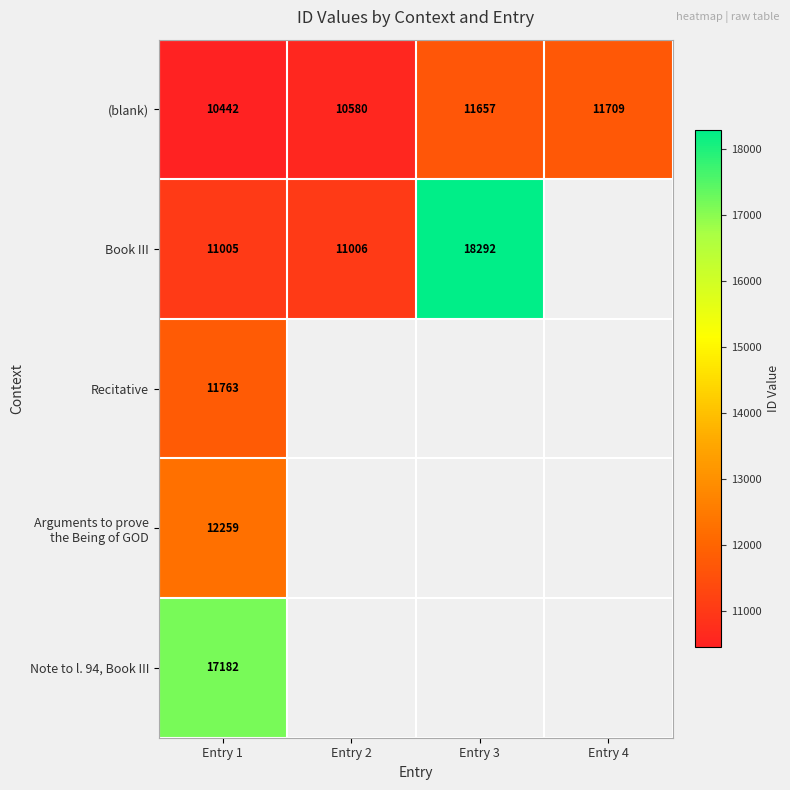

What is the difference between the maximum and minimum values in the (blank) series?

1267